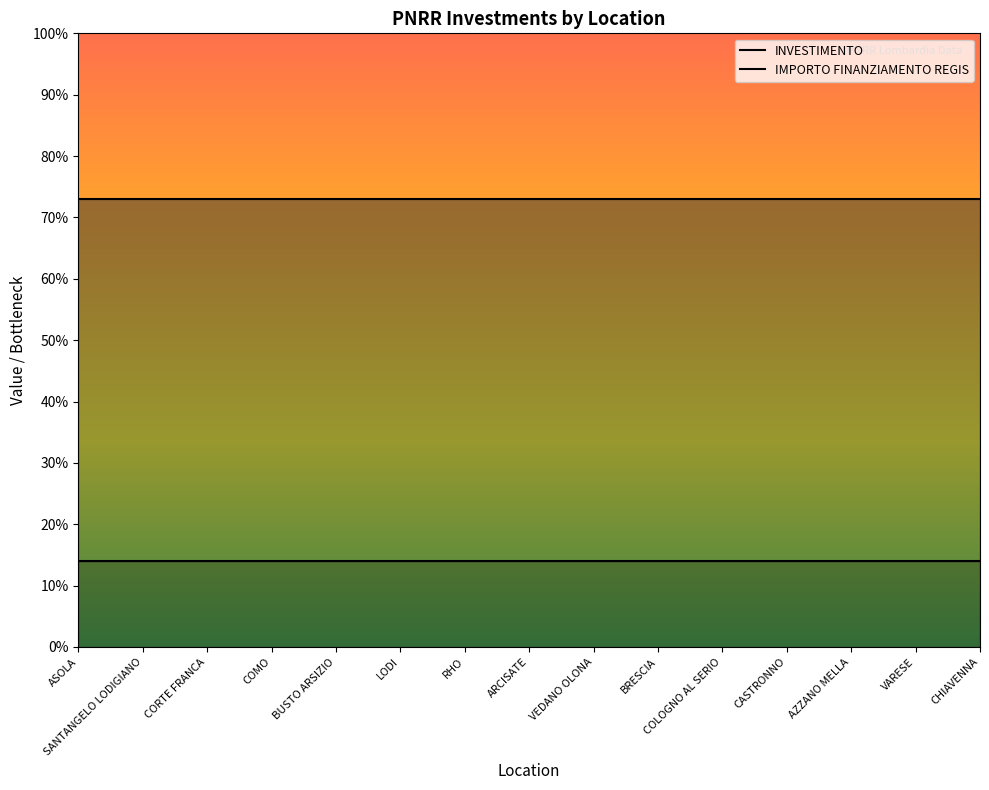

List the labels in order of INVESTIMENTO value, smallest first.

ASOLA, SANTANGELO LODIGIANO, CORTE FRANCA, COMO, BUSTO ARSIZIO, LODI, RHO, ARCISATE, VEDANO OLONA, BRESCIA, COLOGNO AL SERIO, CASTRONNO, AZZANO MELLA, VARESE, CHIAVENNA